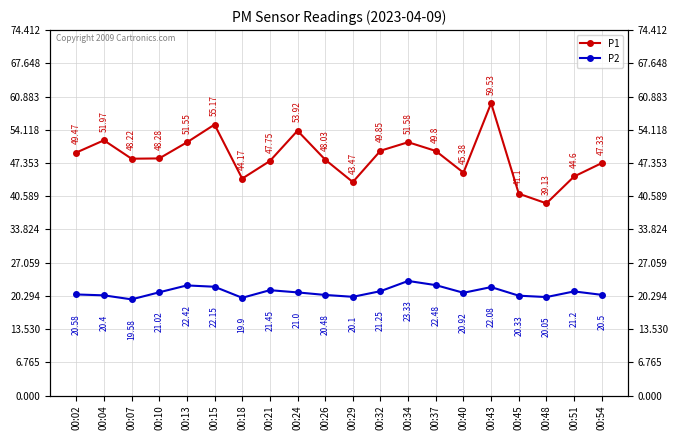

At which category does P1 reach its first local valley?

00:07